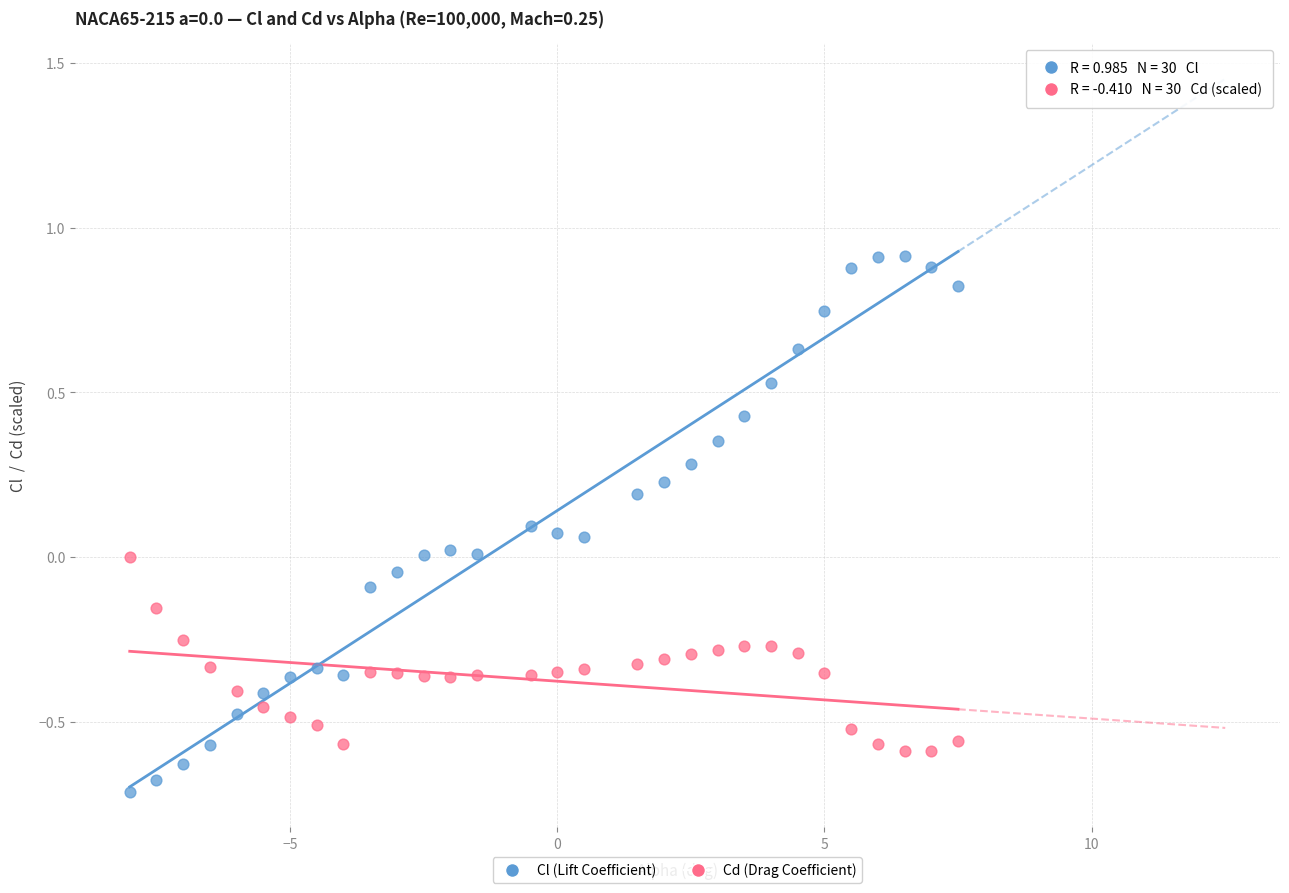

Across all data points, what is the range of X values (max minus min)?

15.5